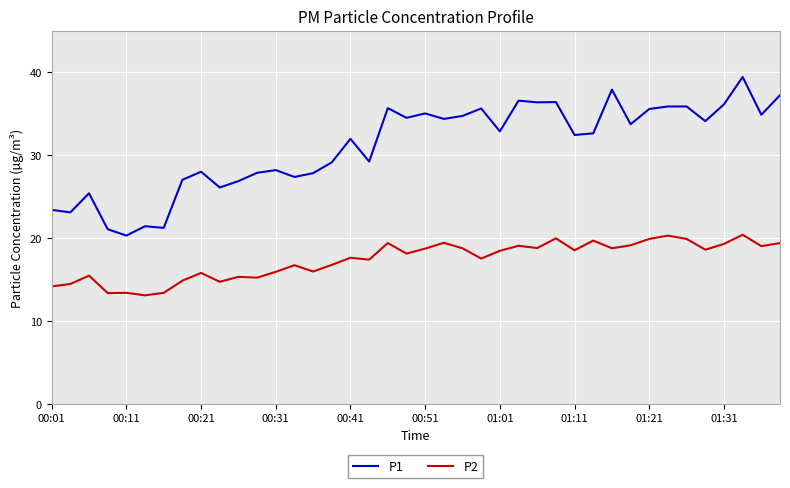

True or false: P2 and P1 cross at least once.

False